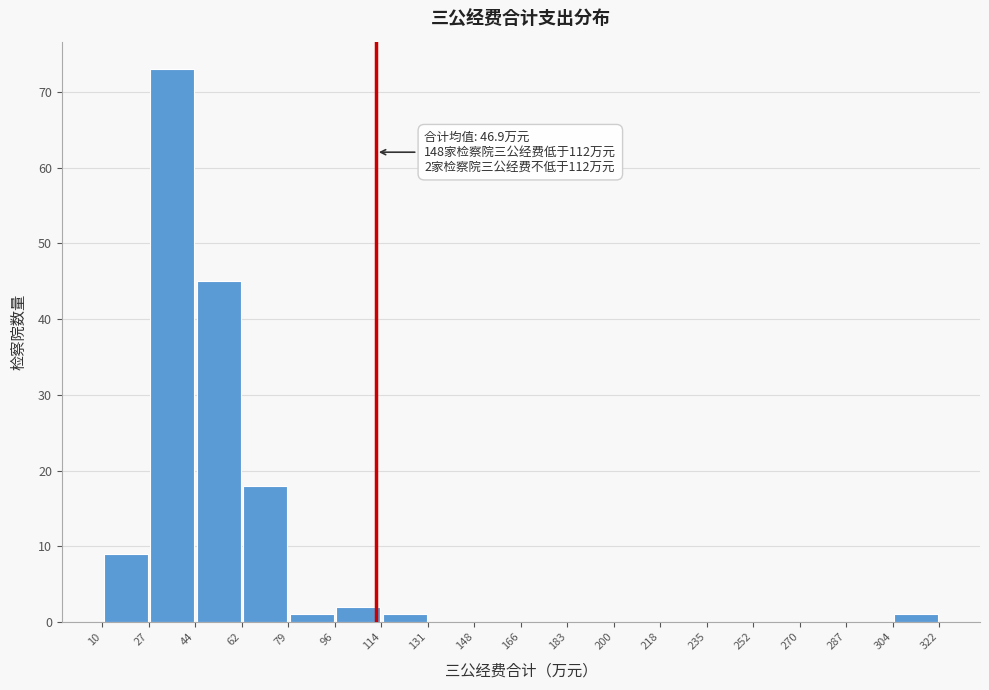

Which range on the x-axis has the tallest bar?

27 to 44